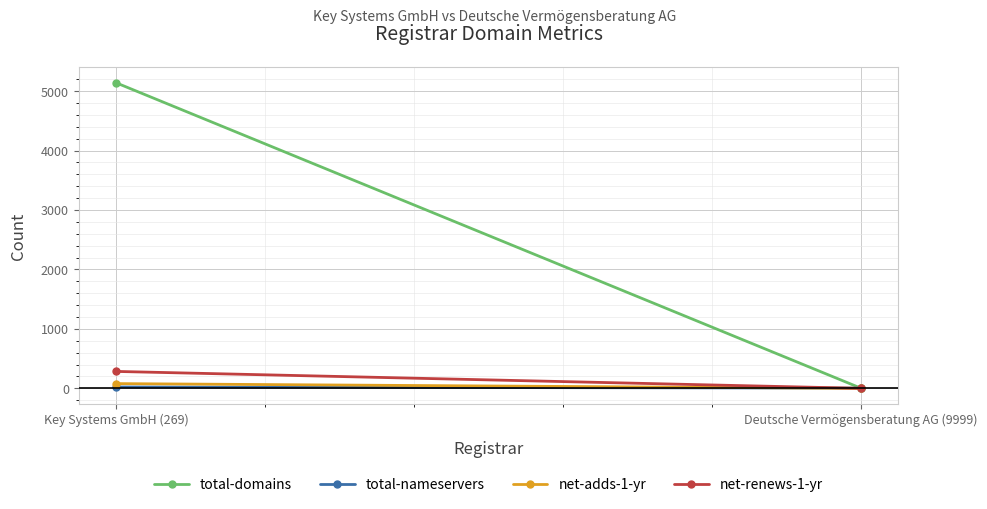

What is the label of the 1st point from the left?

Key Systems GmbH (269)